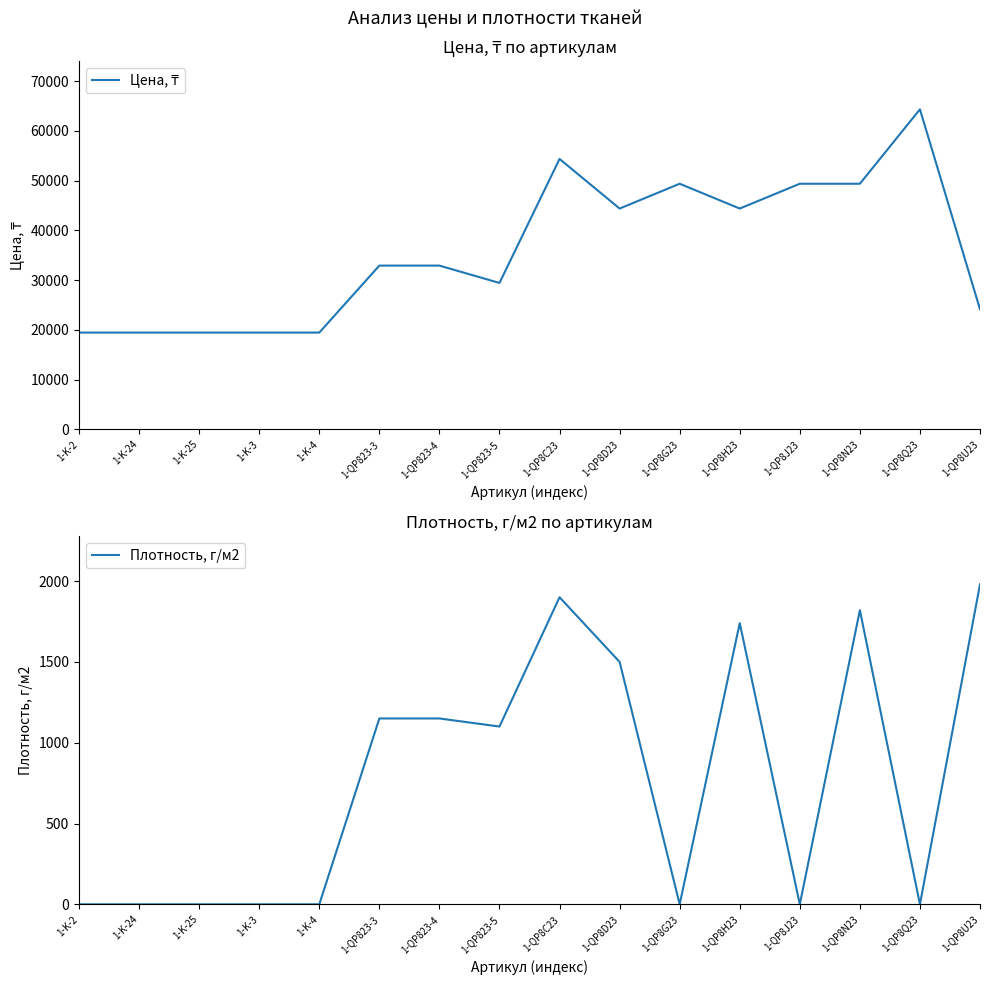

What position from the left is 1-QP823-5?

8